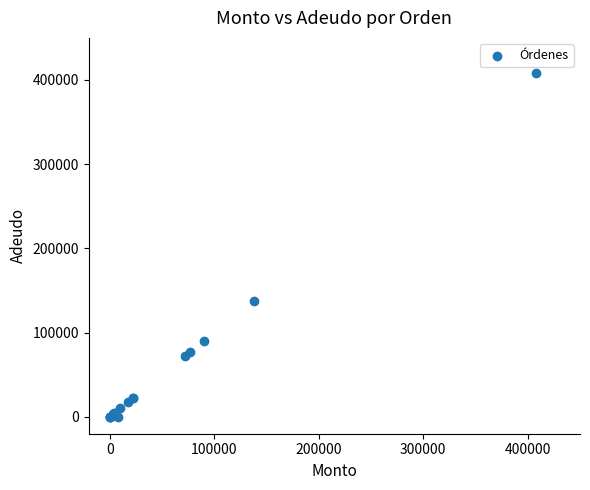

What Y value in the scatter plot is closest to 204000?

138000.0